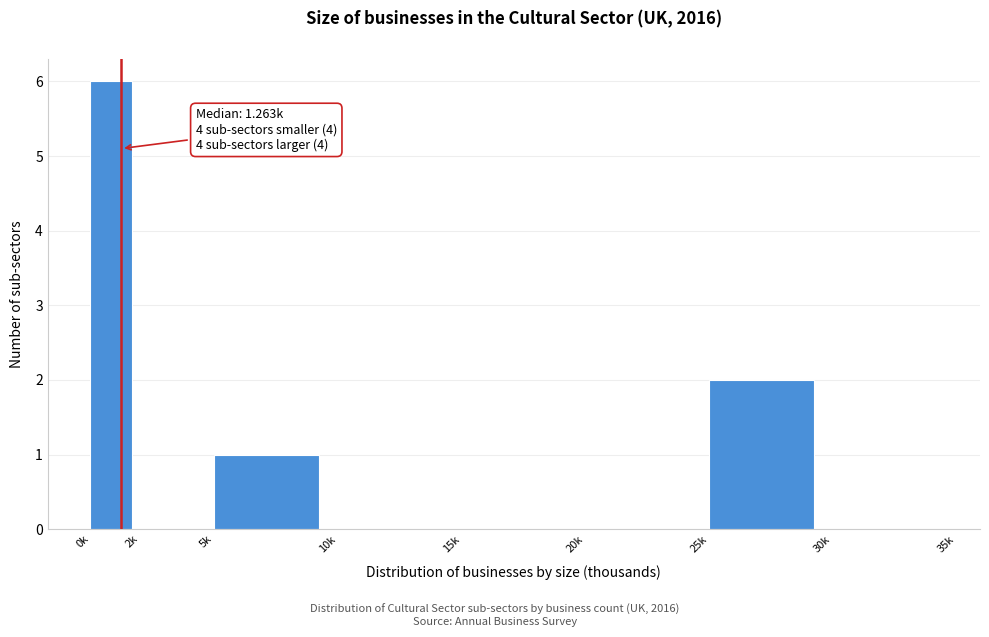

Reading left to right, extract all data points from this chart.

0k=6	2k=0	5k=1	10k=0	15k=0	20k=0	25k=2	30k=0